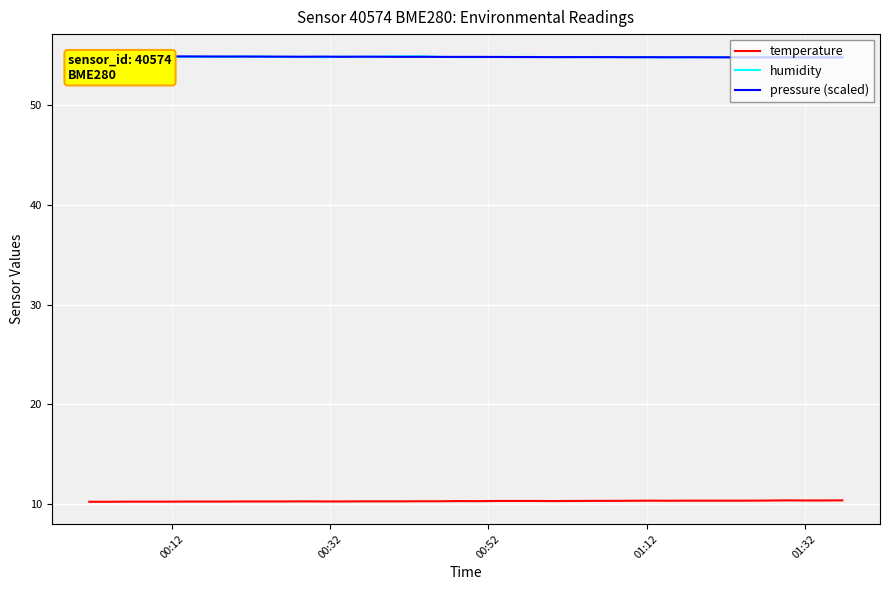

What is the highest value of the humidity series?

54.9